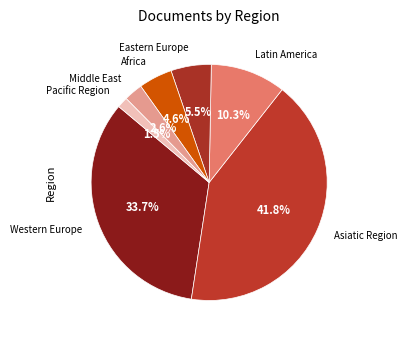

How many slices are in this pie chart?

7